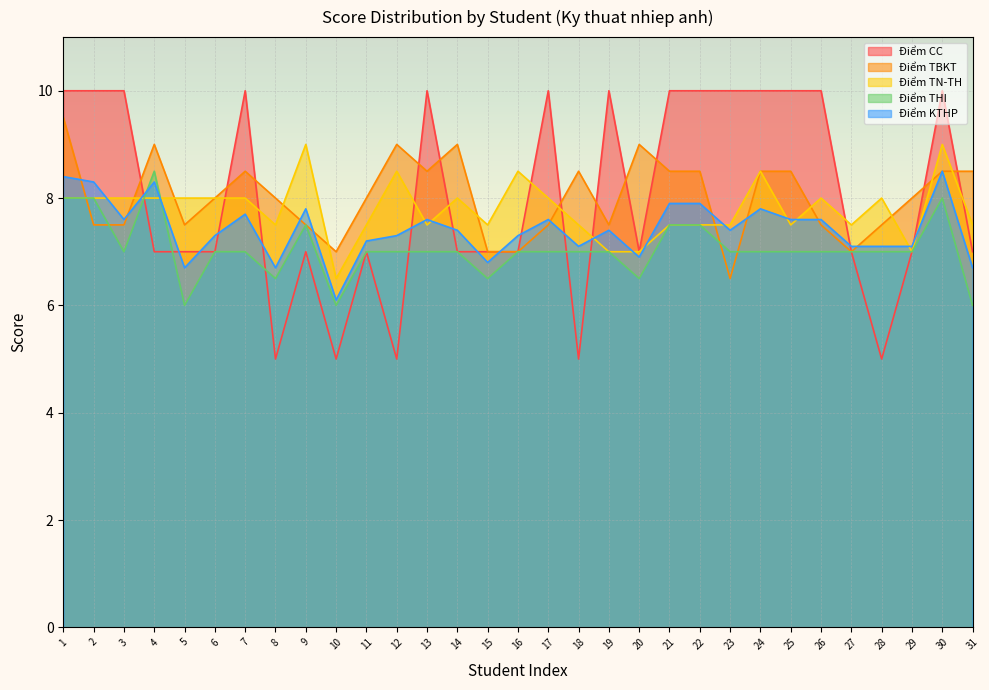

Which series has the widest spread of values?

Điểm CC